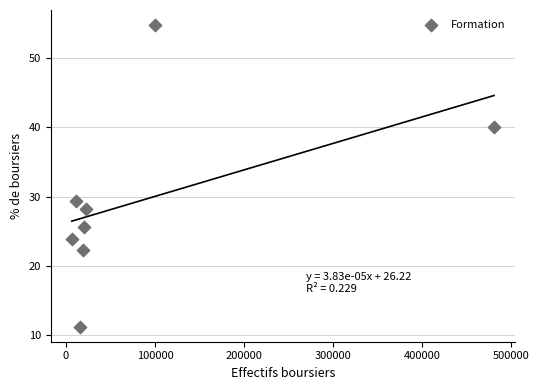

What is the average X value?

84377.8